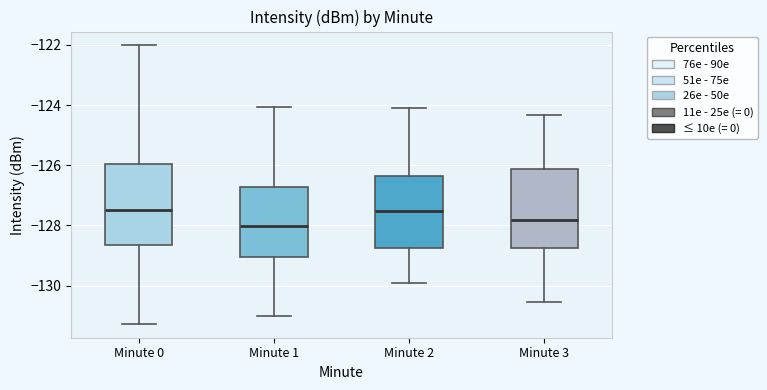

Where is the upper edge of the box for Minute 0 on the y-axis? The values are not printed on the chart, so give them approximately, as read against the axis.

-126.0